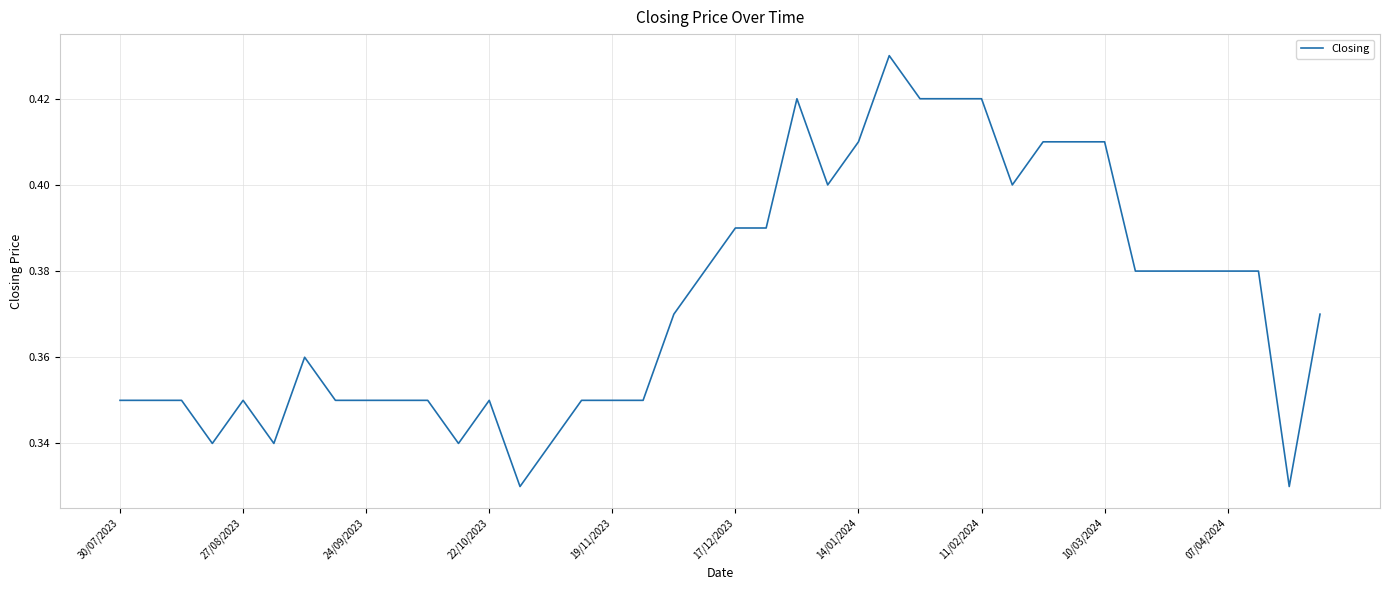

How many lines are shown in the chart?

1